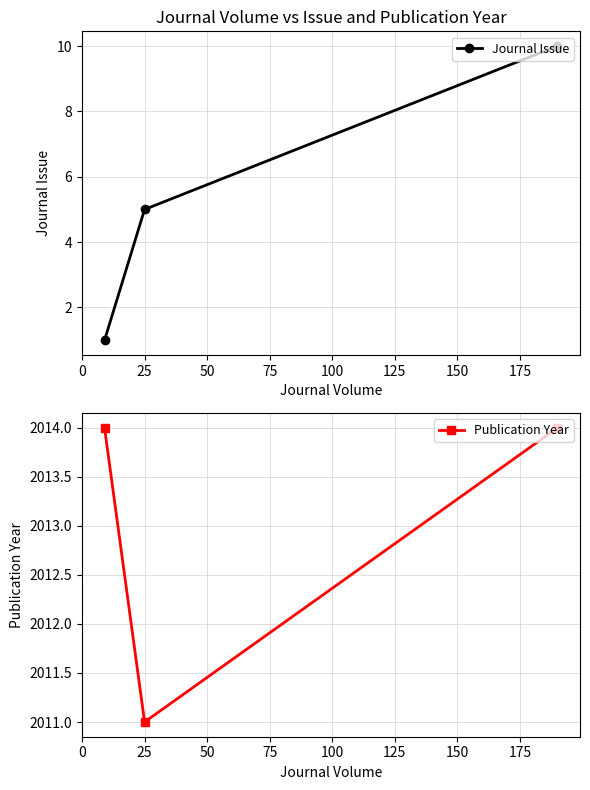

What is the value of the Journal Issue point at the 3rd from the left?

10